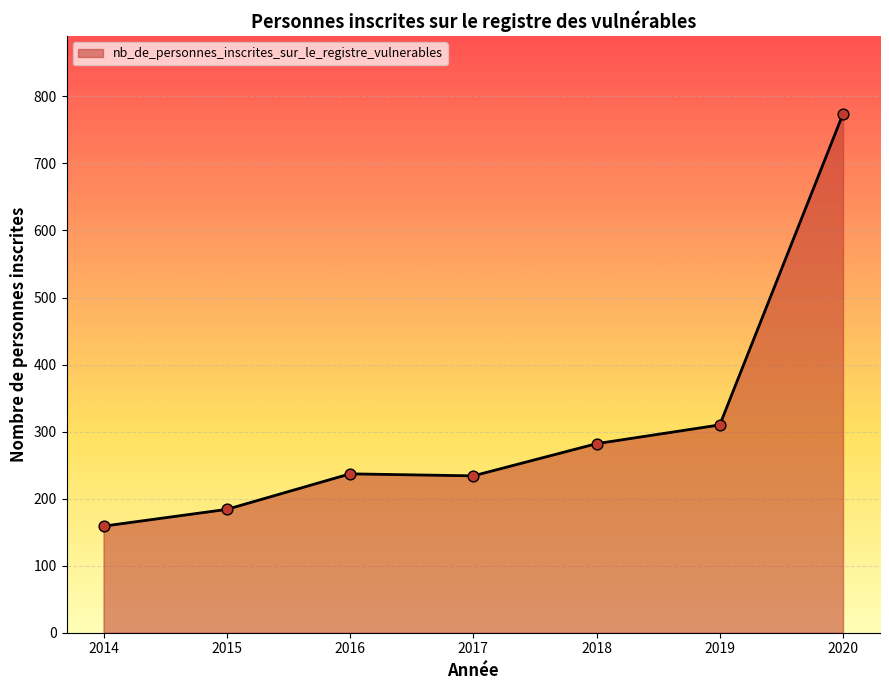

Between 2020 and 2015, which is larger?

2020